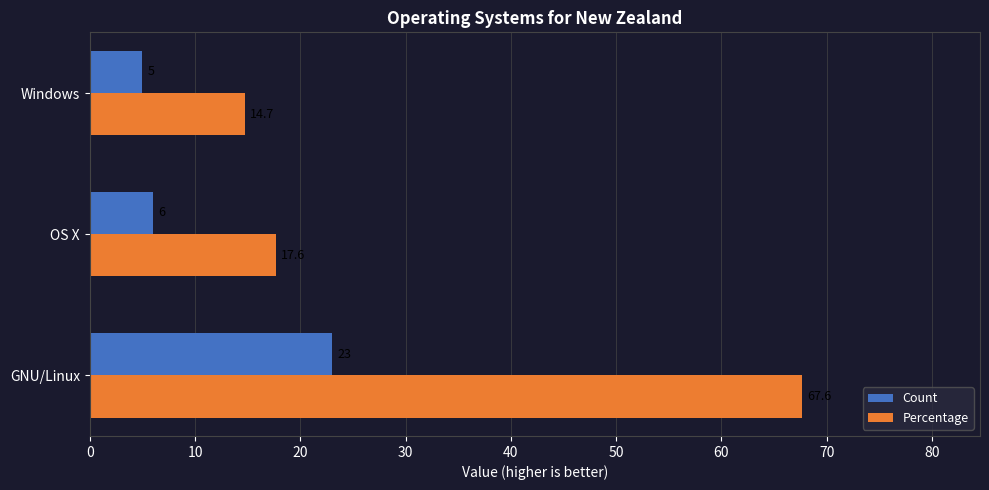

Rank the series by their average value, from lowest to highest.

Count, Percentage